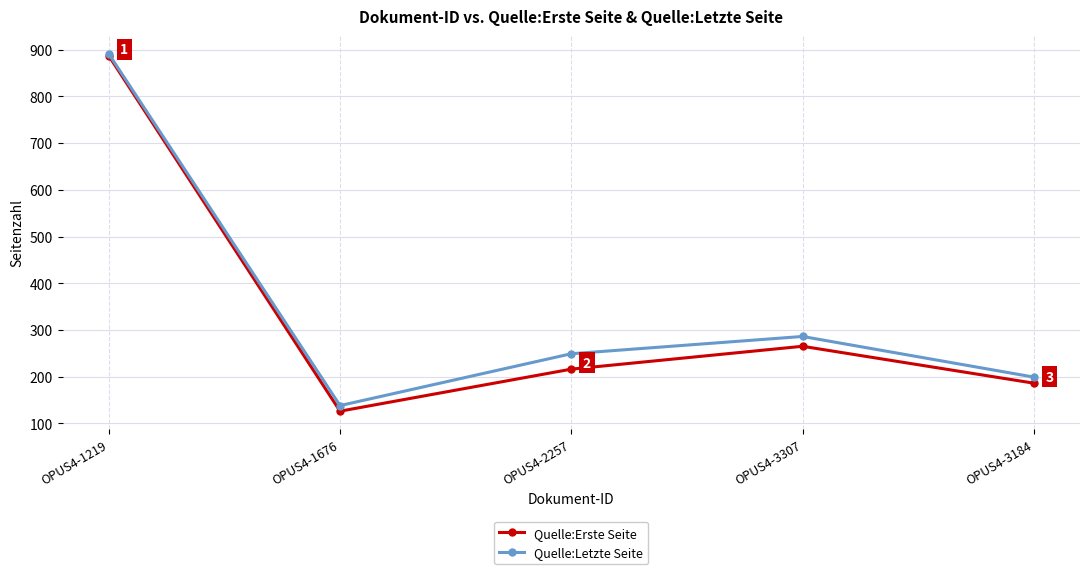

What are all the series names shown in the legend?

Quelle:Erste Seite, Quelle:Letzte Seite